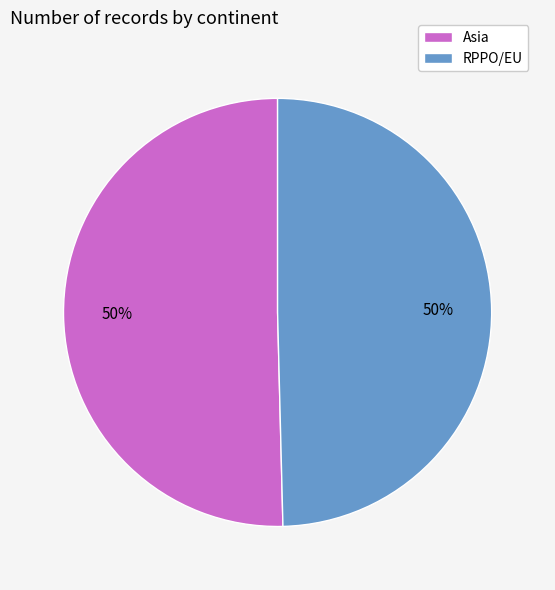

Is it true that Asia is 58% of the pie?

False